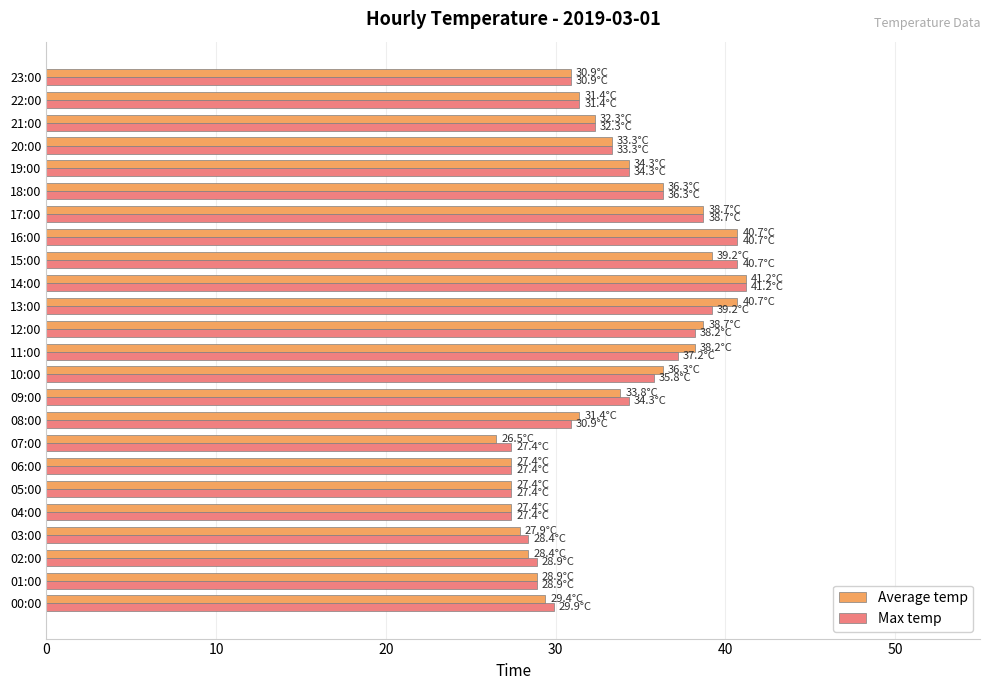

What is the sum of all Max temp values?

801.1